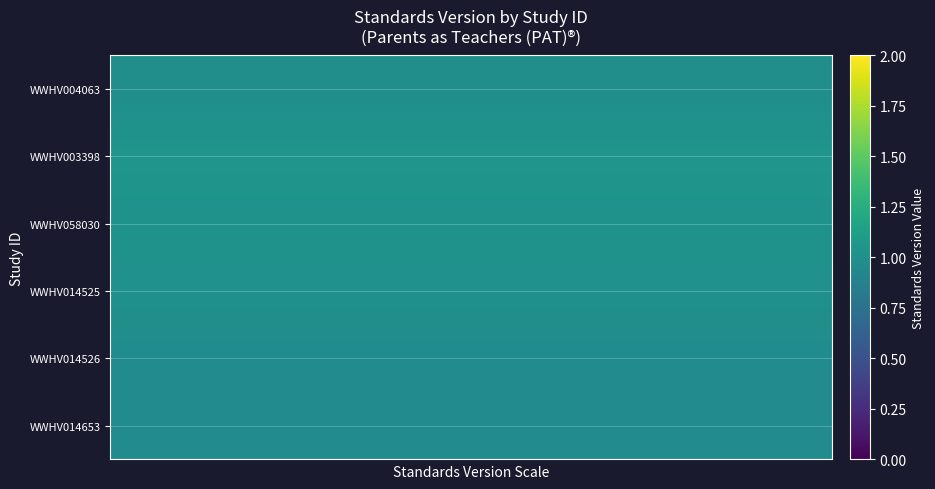

Reading left to right, what are all the values shown in this chart?

WWHV004063: 1.0	1.0	1.0	1.0	1.0	1.0	1.0	1.0	1.0	1.0	1.0	1.0
WWHV003398: 1.0	1.0	1.0	1.0	1.0	1.0	1.0	1.0	1.0	1.0	1.0	1.0
WWHV058030: 1.0	1.0	1.0	1.0	1.0	1.0	1.0	1.0	1.0	1.0	1.0	1.0
WWHV014525: 1.0	1.0	1.0	1.0	1.0	1.0	1.0	1.0	1.0	1.0	1.0	1.0
WWHV014526: 1.0	1.0	1.0	1.0	1.0	1.0	1.0	1.0	1.0	1.0	1.0	1.0
WWHV014653: 1.0	1.0	1.0	1.0	1.0	1.0	1.0	1.0	1.0	1.0	1.0	1.0